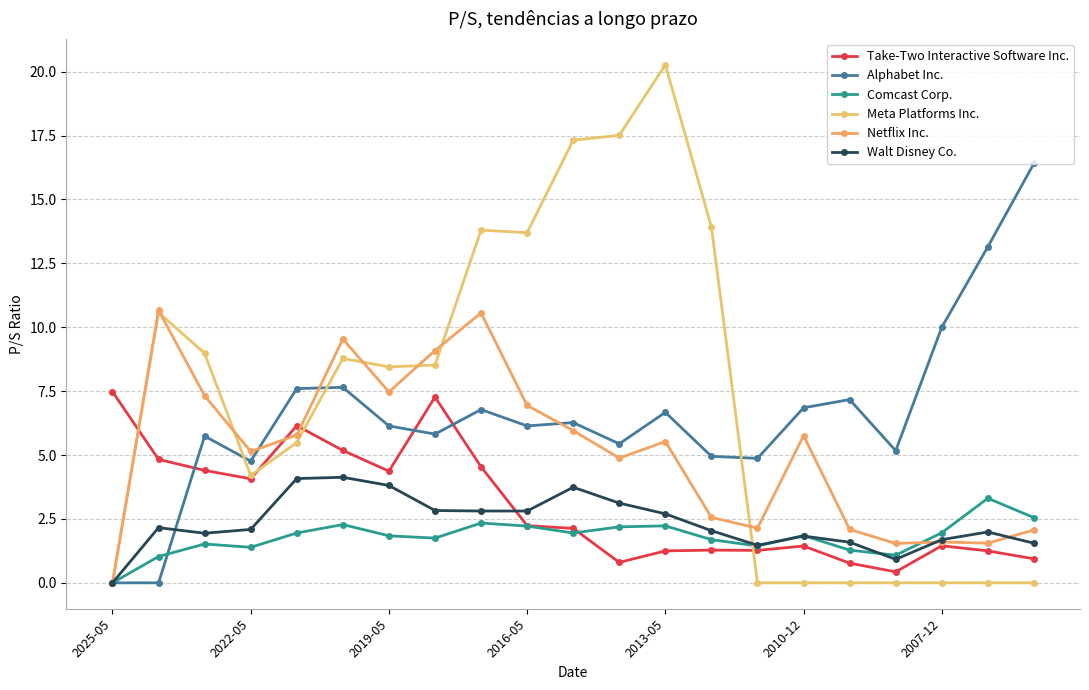

Is this an area chart (filled region under the line)?

No